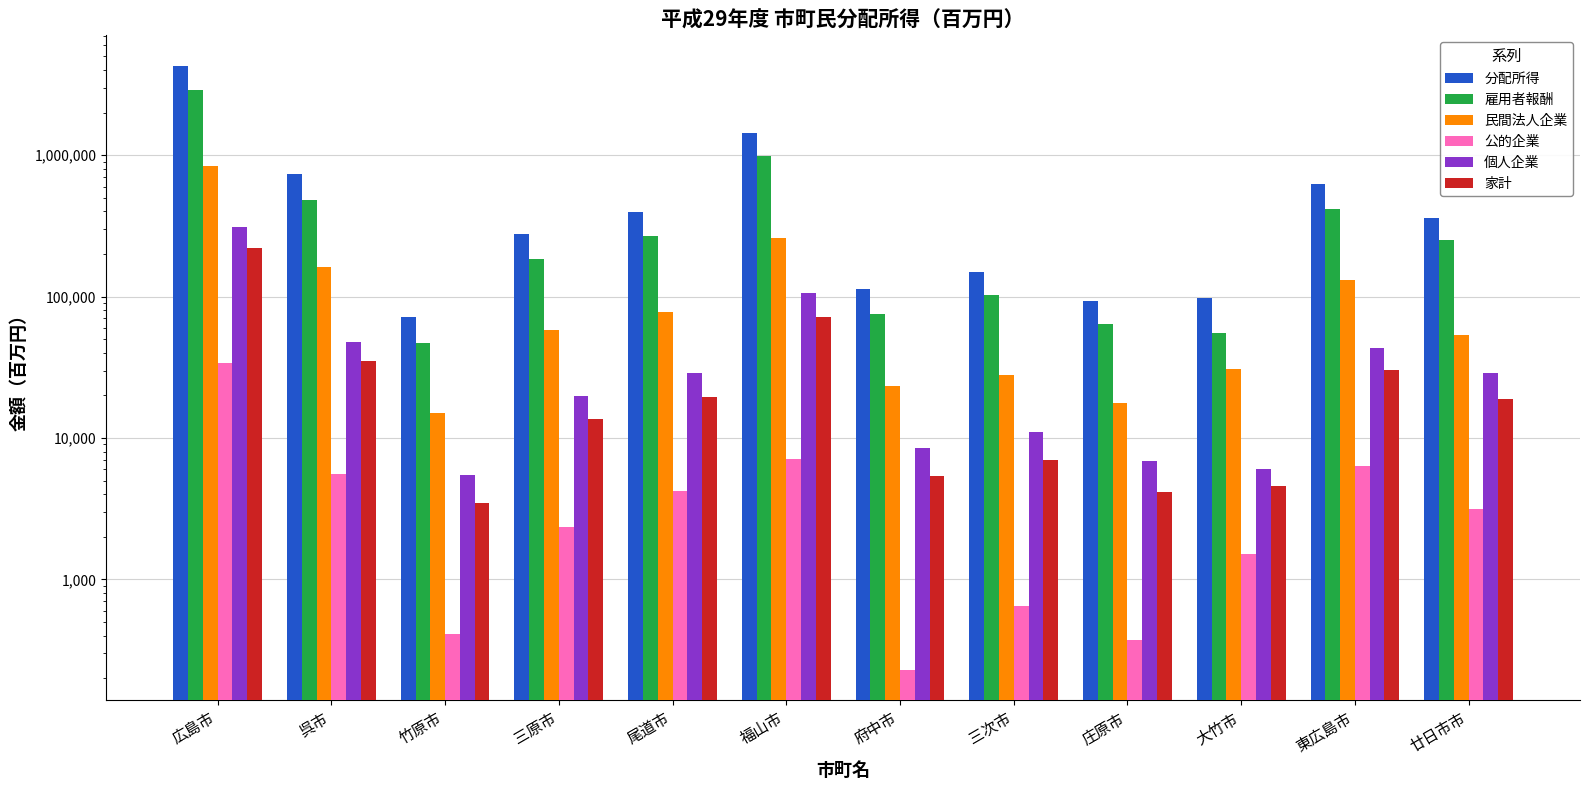

How many groups of bars are there?

12